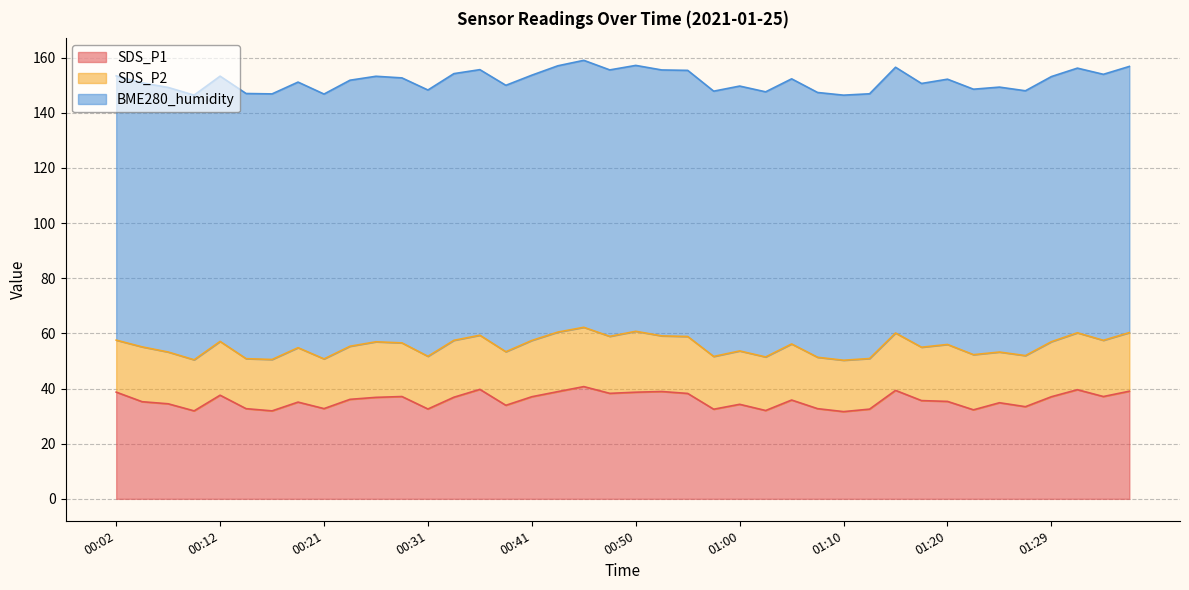

What position from the right is 00:12?

36